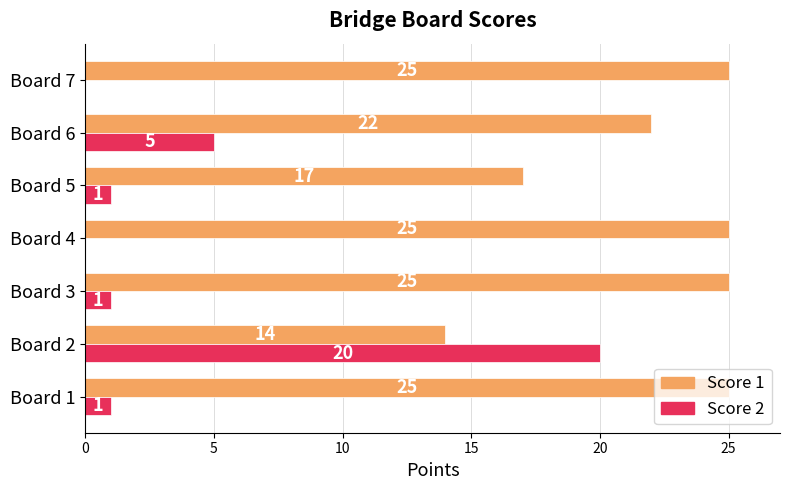

What are all the series names shown in the legend?

Score 1, Score 2